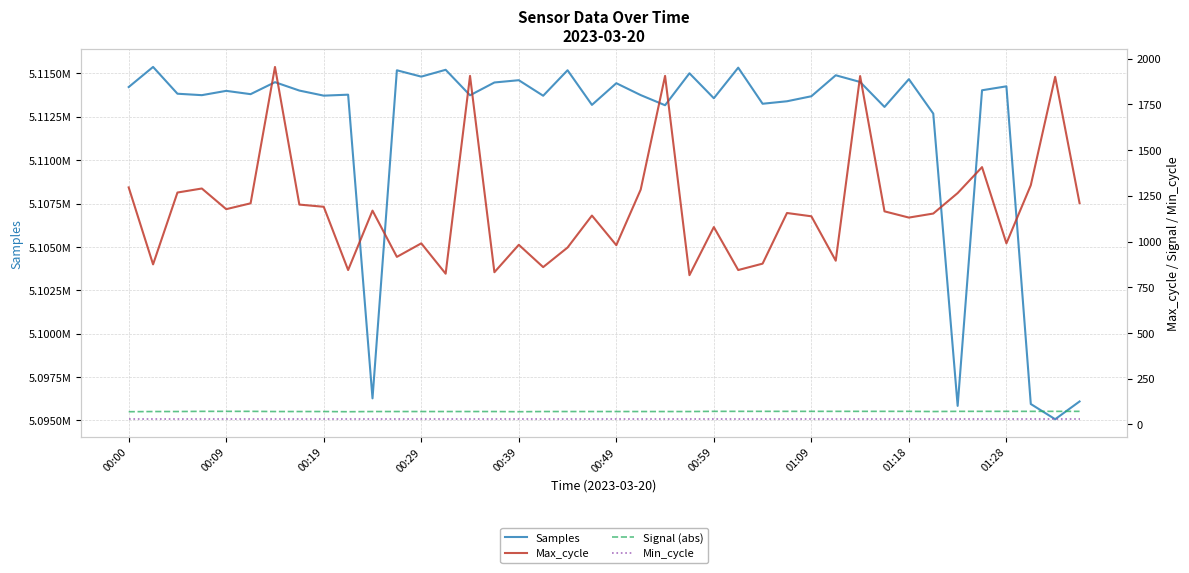

What is the sum of all Samples values?

204474151